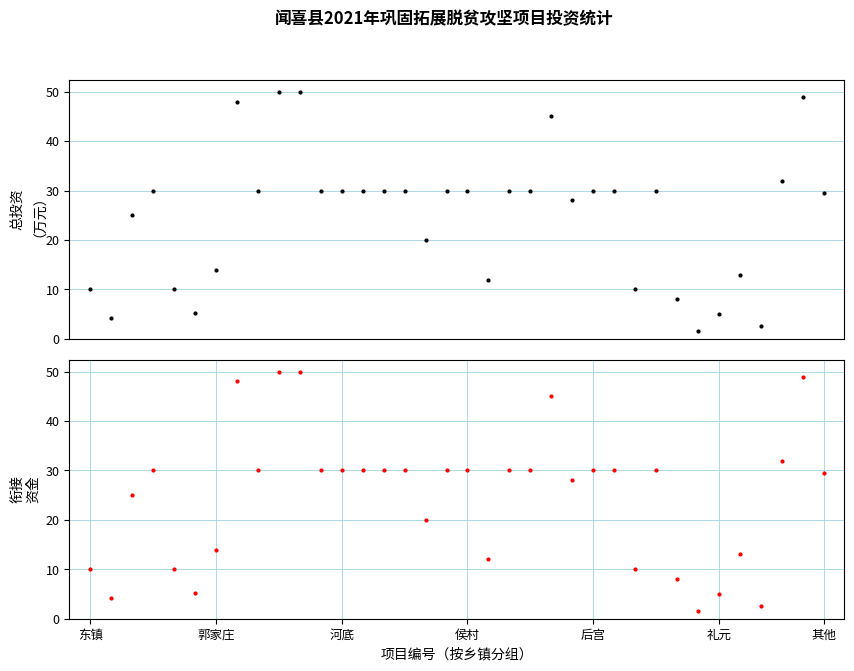

What is the difference between the maximum and second lowest values in the 衔接资金 series?

47.5